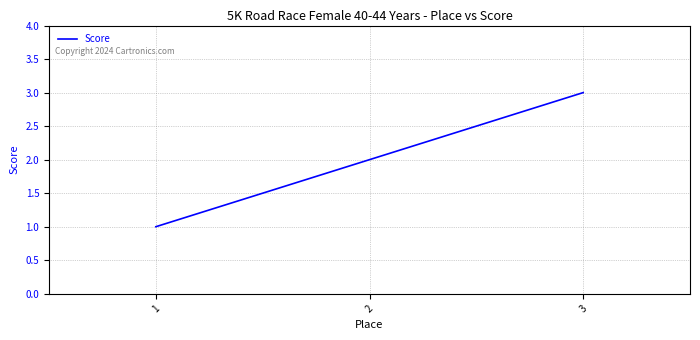

How many values are below 2?

1